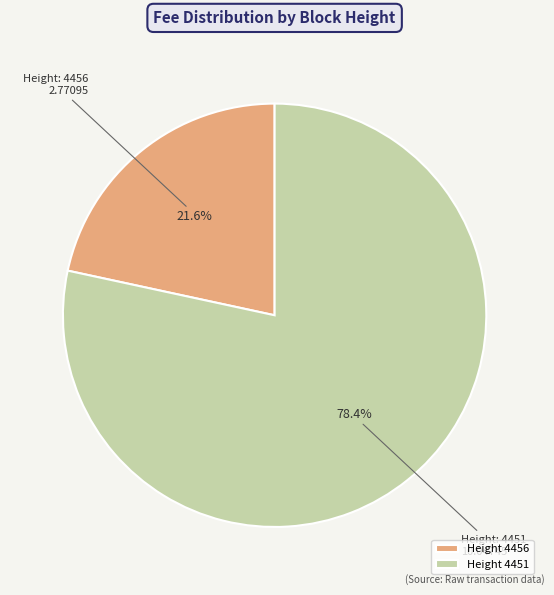

Is there any slice that represents more than half of the pie?

Yes